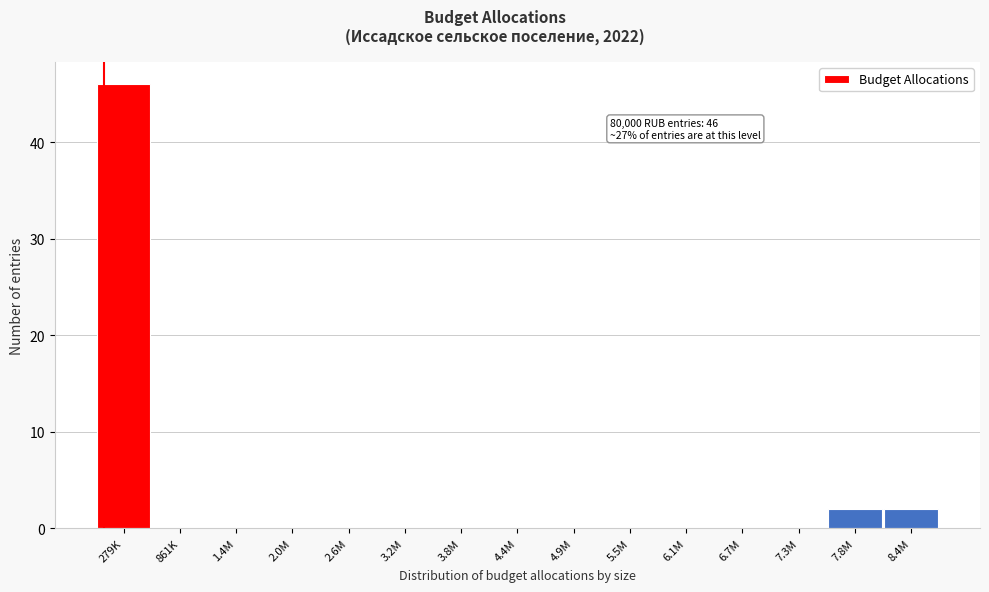

Reading left to right, list all the values displayed in this chart.

279K=46	861K=0	1.4M=0	2.0M=0	2.6M=0	3.2M=0	3.8M=0	4.4M=0	4.9M=0	5.5M=0	6.1M=0	6.7M=0	7.3M=0	7.8M=2	8.4M=2